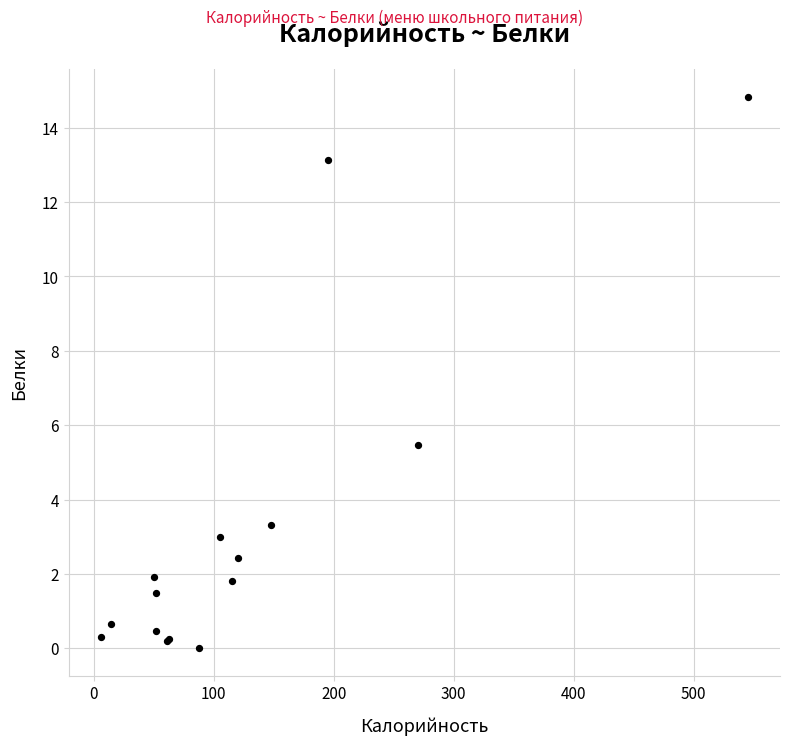

What Y value in the scatter plot is closest to 7?

5.5